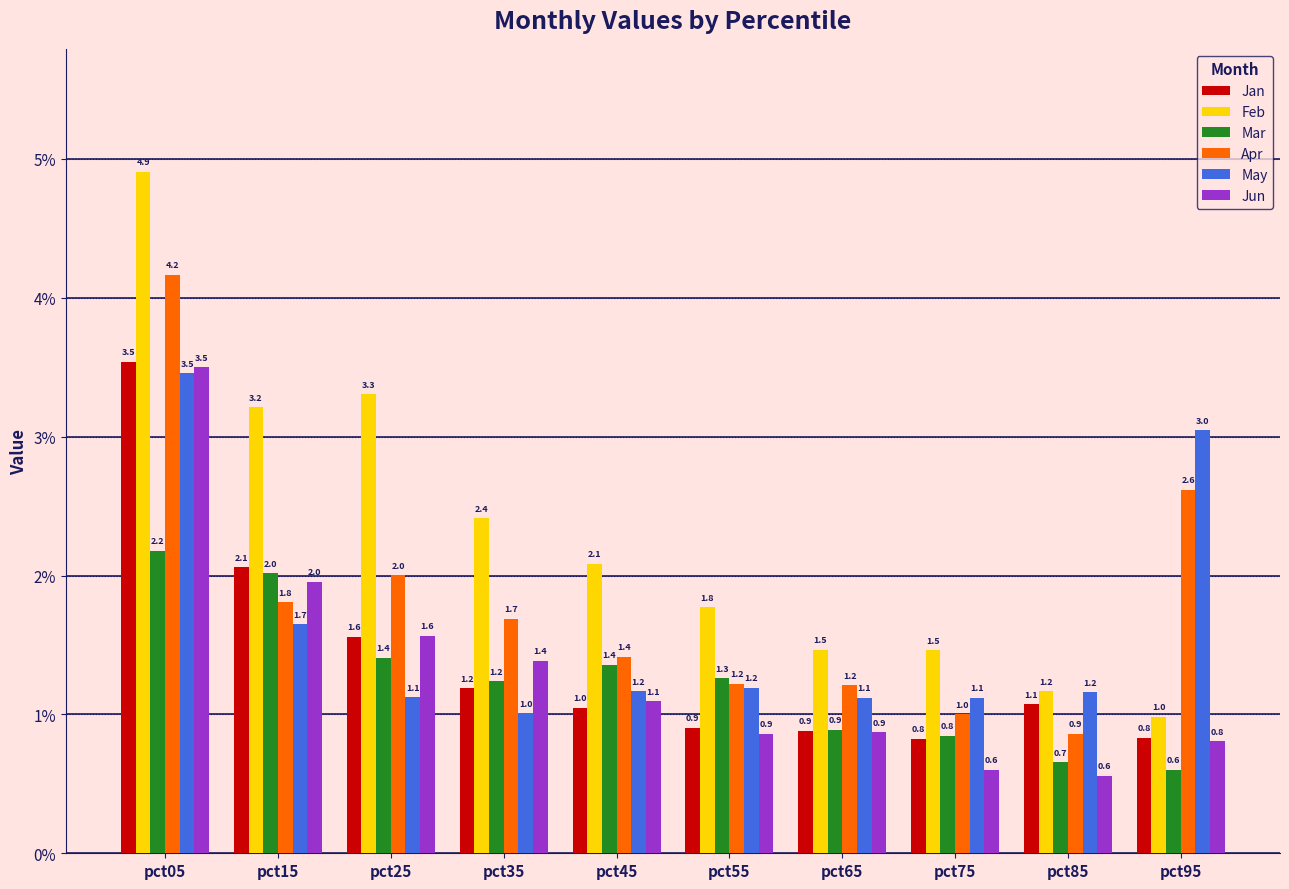

What is the value of the Apr bar at the 9th from the left?

0.9